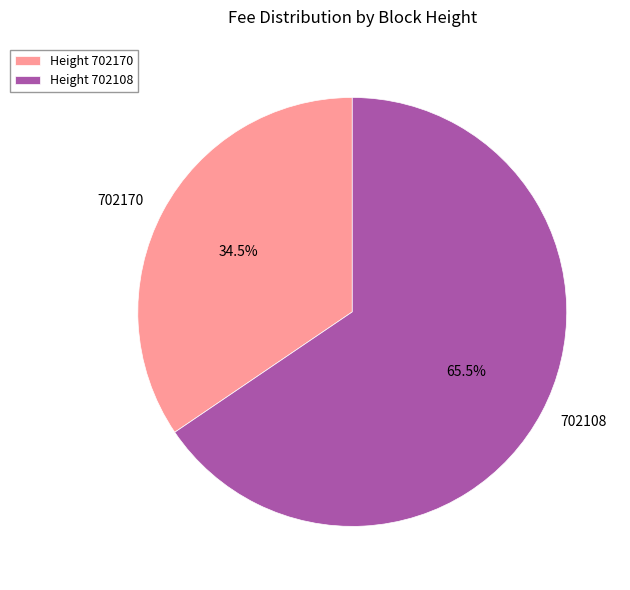

What is the largest slice in the pie chart?

702108